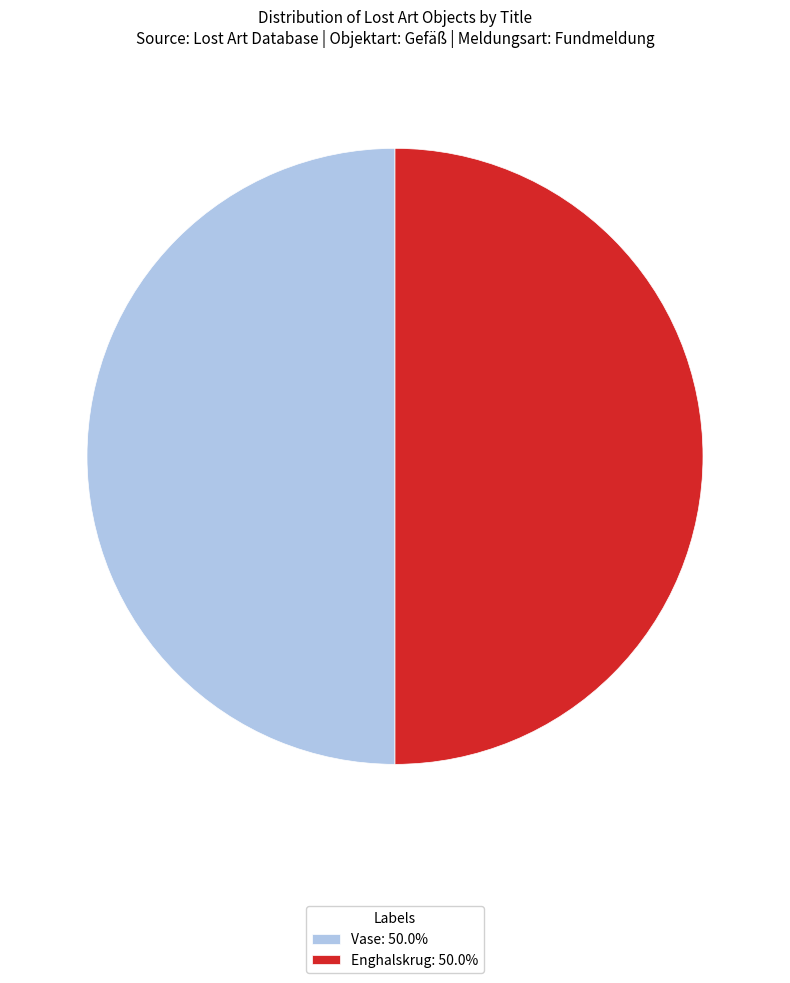

Is the sum of Enghalskrug: 50.0% and Vase: 50.0% greater than half?

Yes